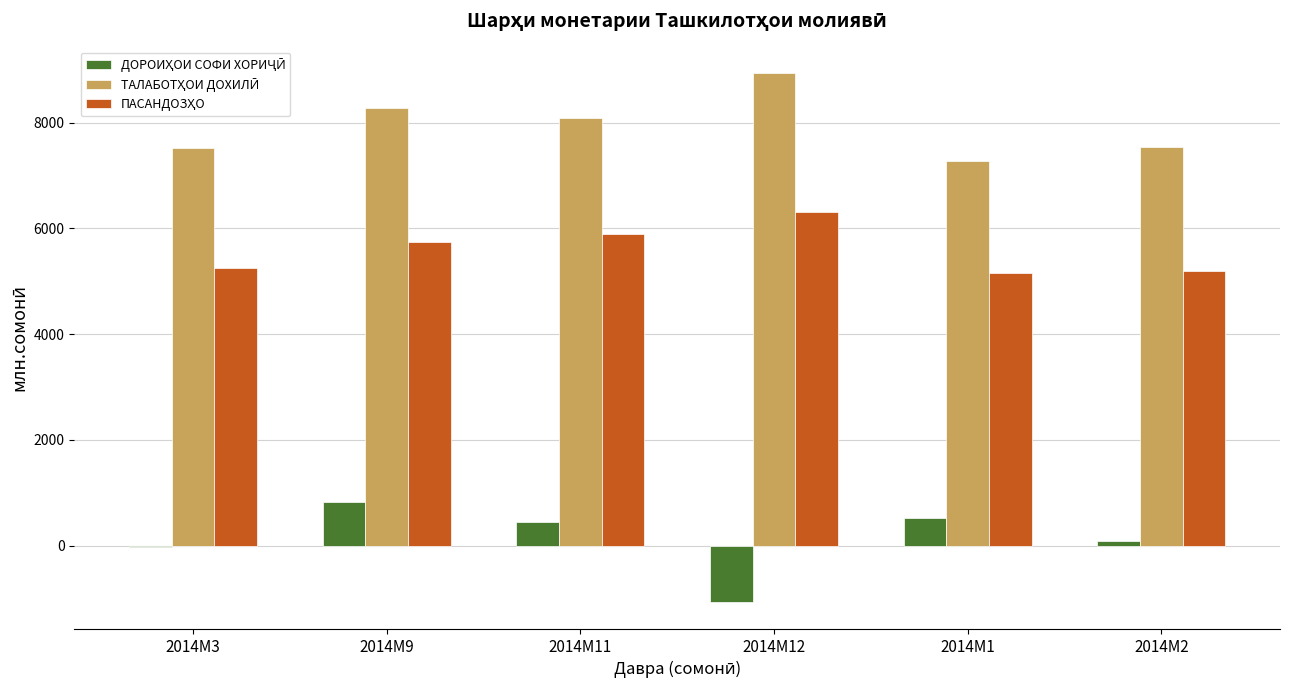

What is the maximum value shown in the chart?

8937.9